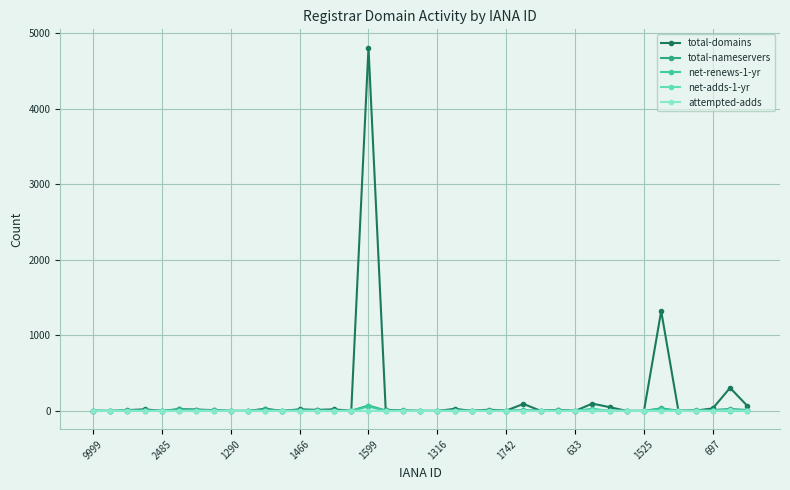

True or false: total-nameservers has more than 0 interior local peaks.

True